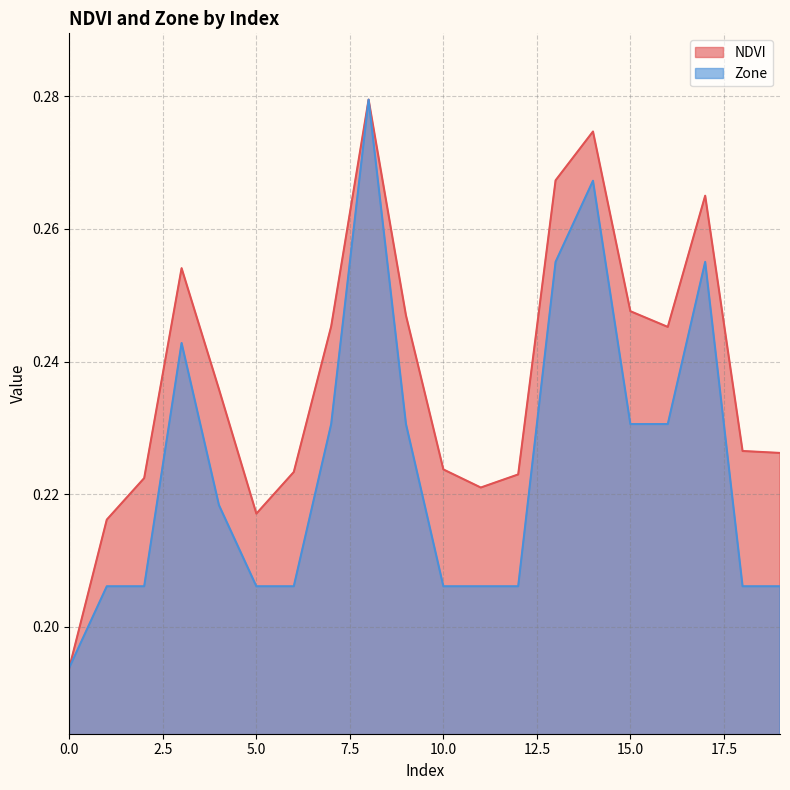

Between 6 and 7, which series saw the biggest shift?

Zone